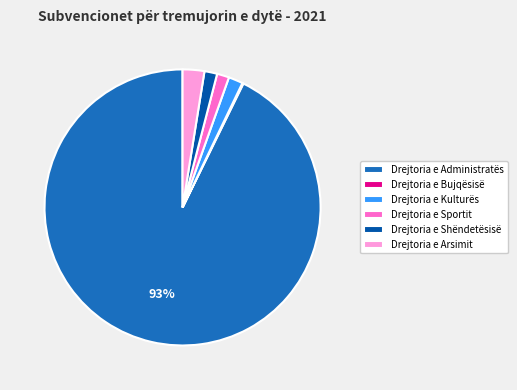

To the nearest percent, what percentage of the pie is Drejtoria e Arsimit?

3%